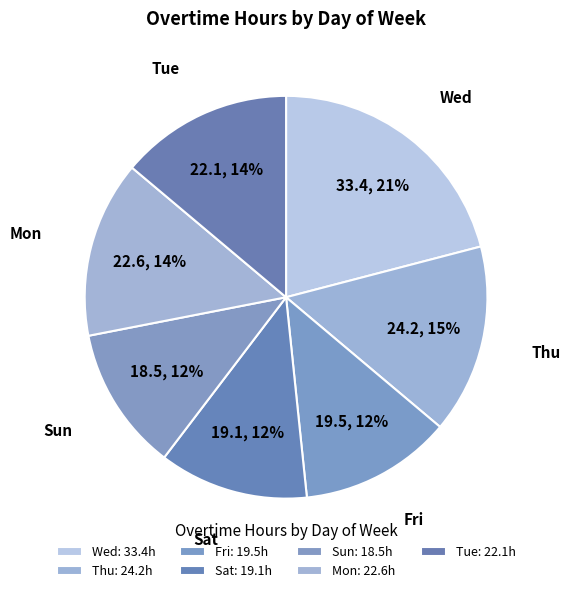

Does any single category account for the majority?

No